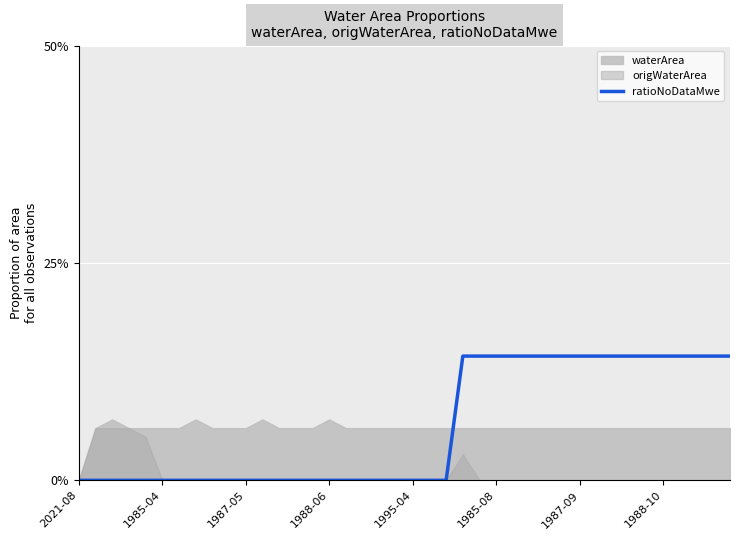

True or false: there are more than 0 points higher than both neighbors.

False